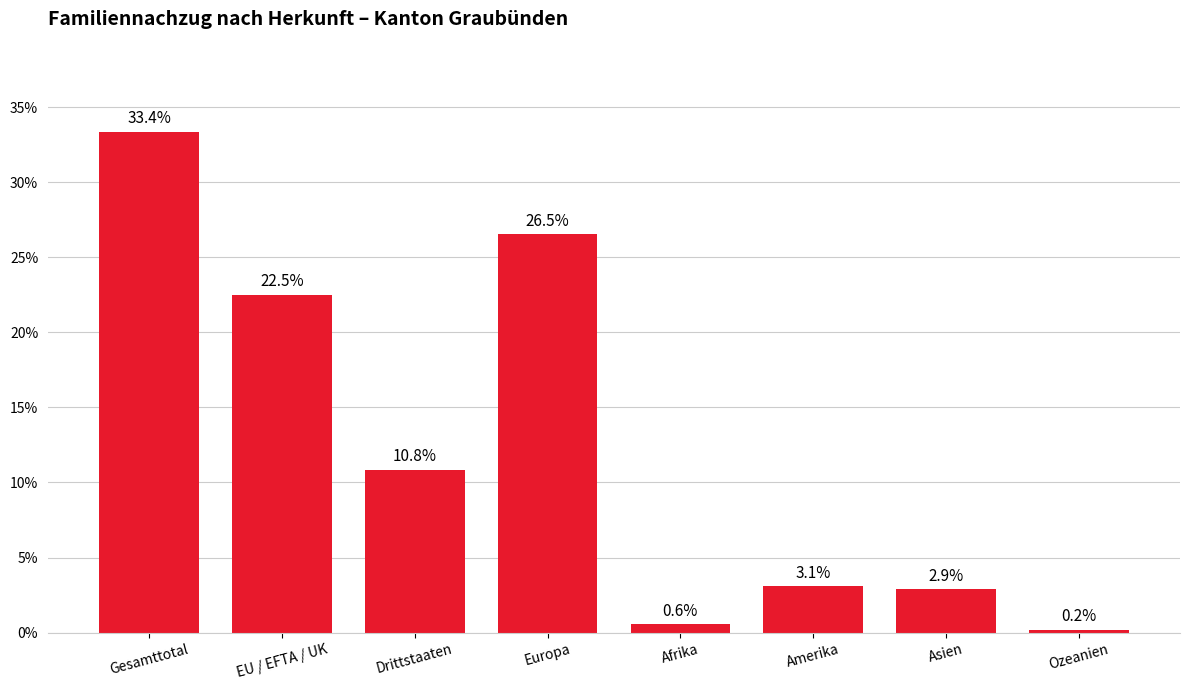

What is the difference between the second highest and second lowest values?

26.0